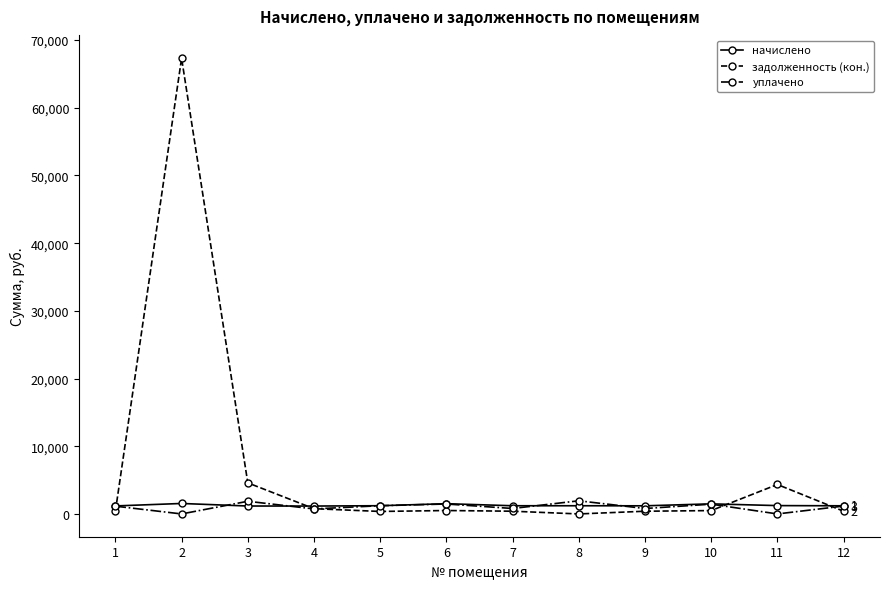

Where is the first local maximum for задолженность (кон.)?

2